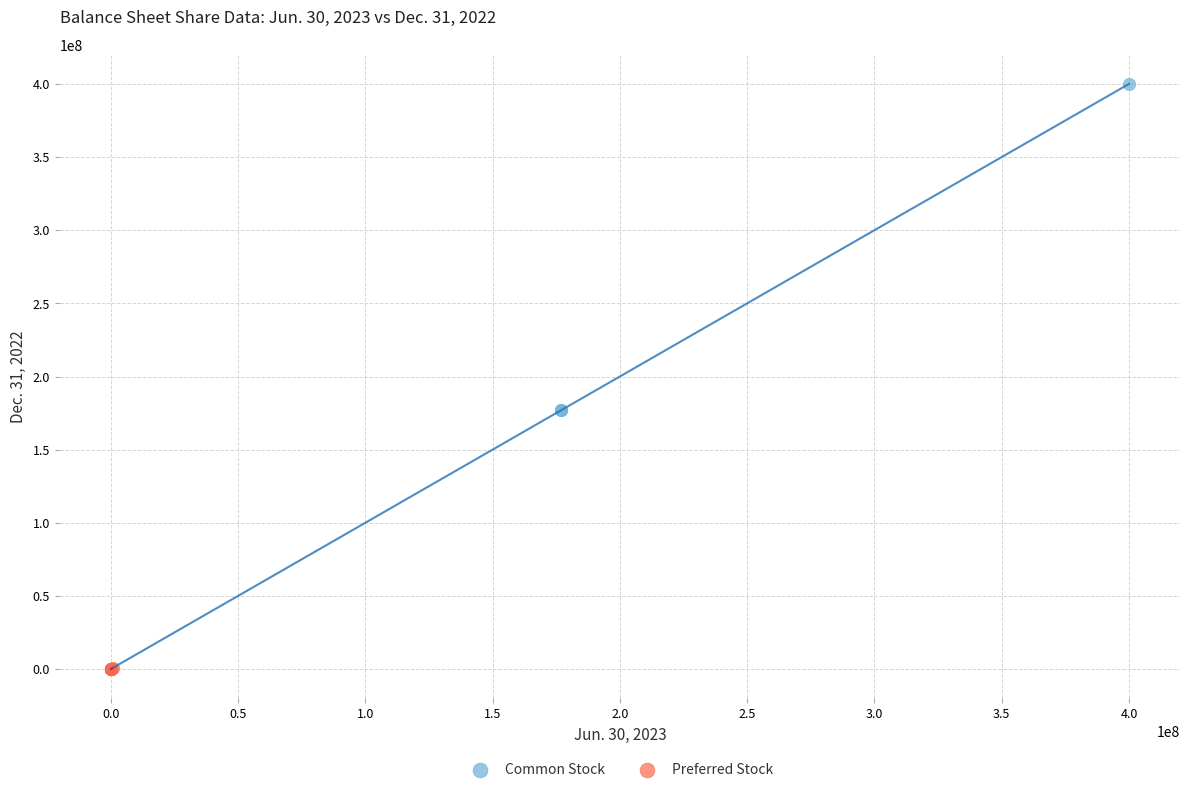

Which series has the widest spread of Y values?

Common Stock